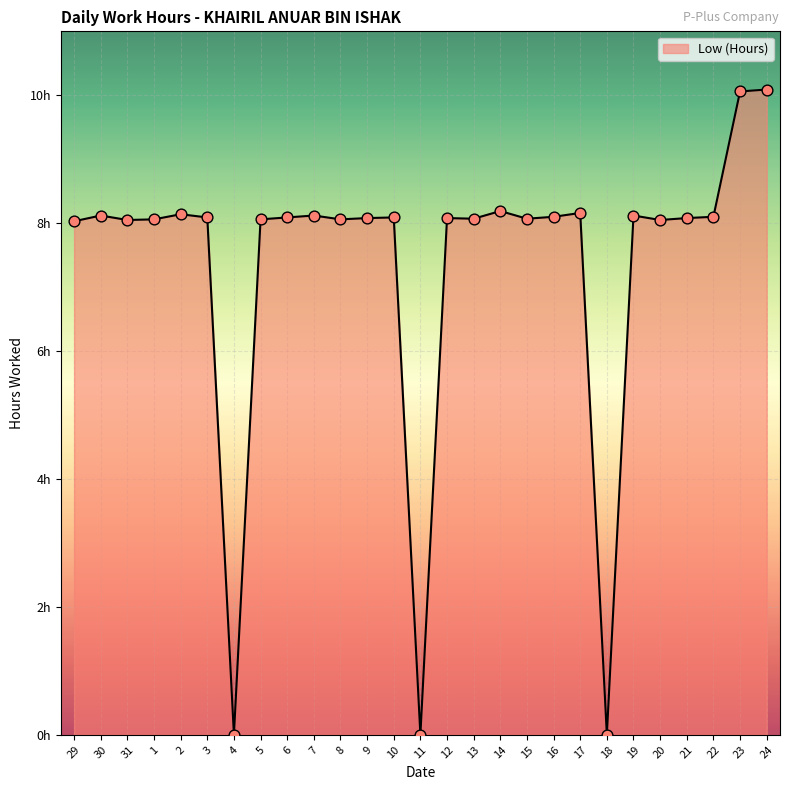

Which has a higher value, 11 or 14?

14